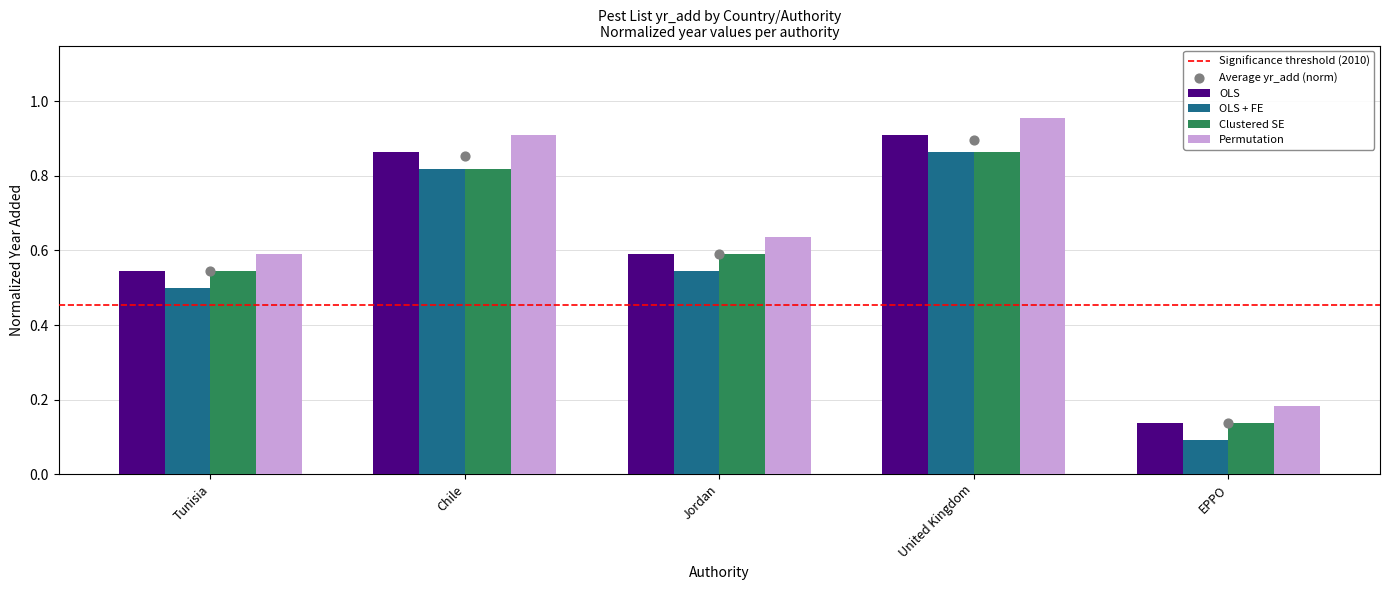

At how many categories does at least one series exceed 0?

5